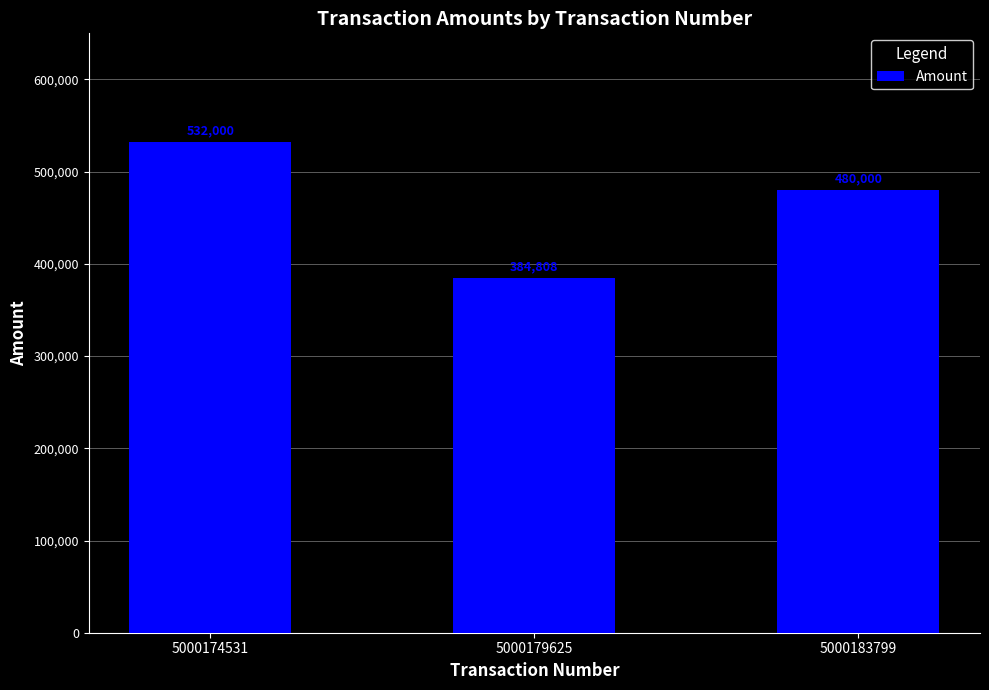

List the labels in order of value, smallest first.

5000179625, 5000183799, 5000174531